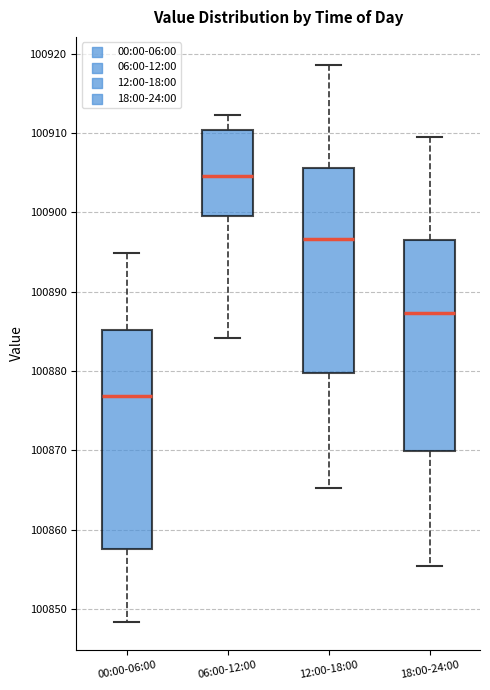

Which box's median line is the lowest?

00:00-06:00